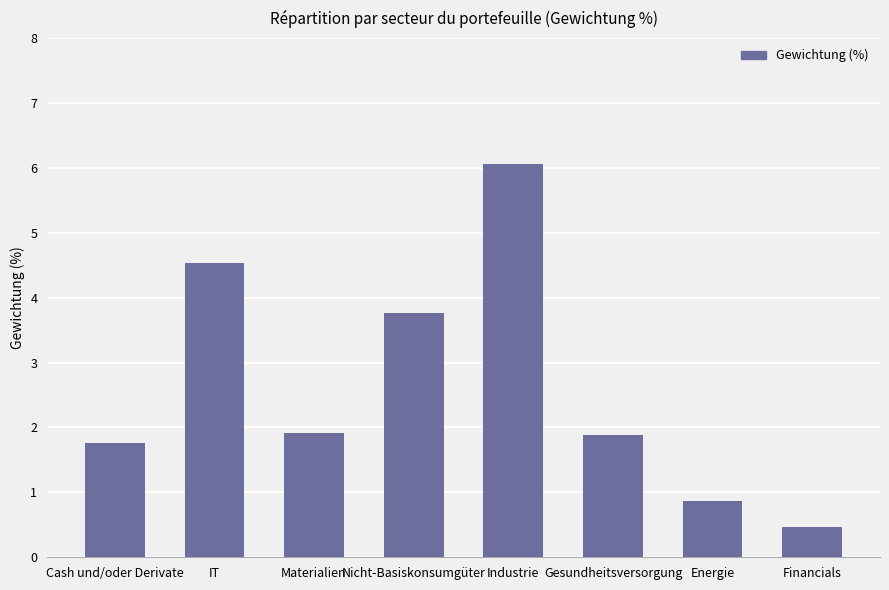

At which label is the value closest to 3?

Nicht-Basiskonsumgüter